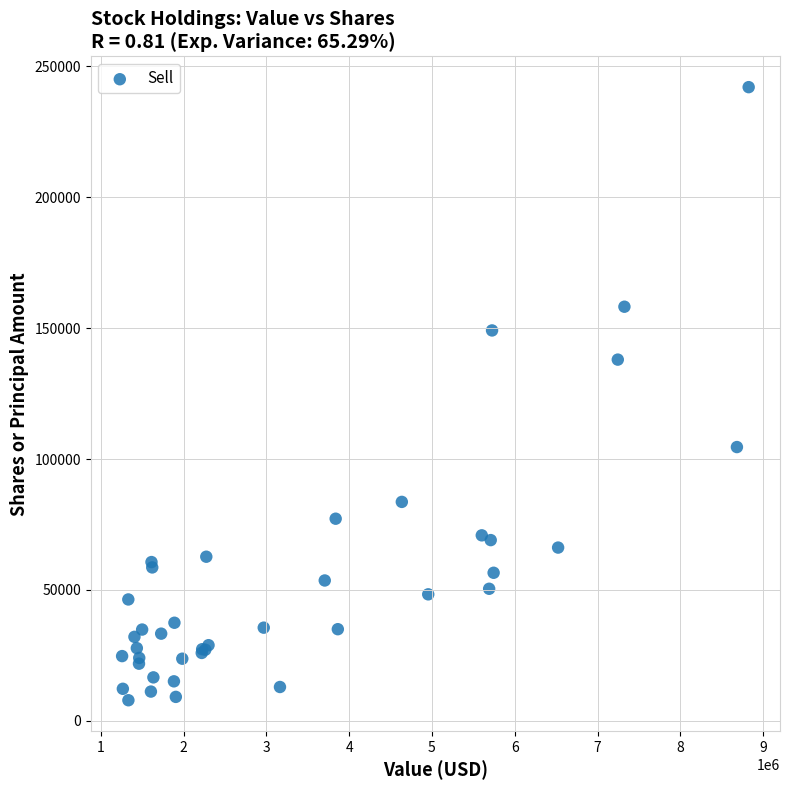

What Y value in the scatter plot is closest to 124952?

137973